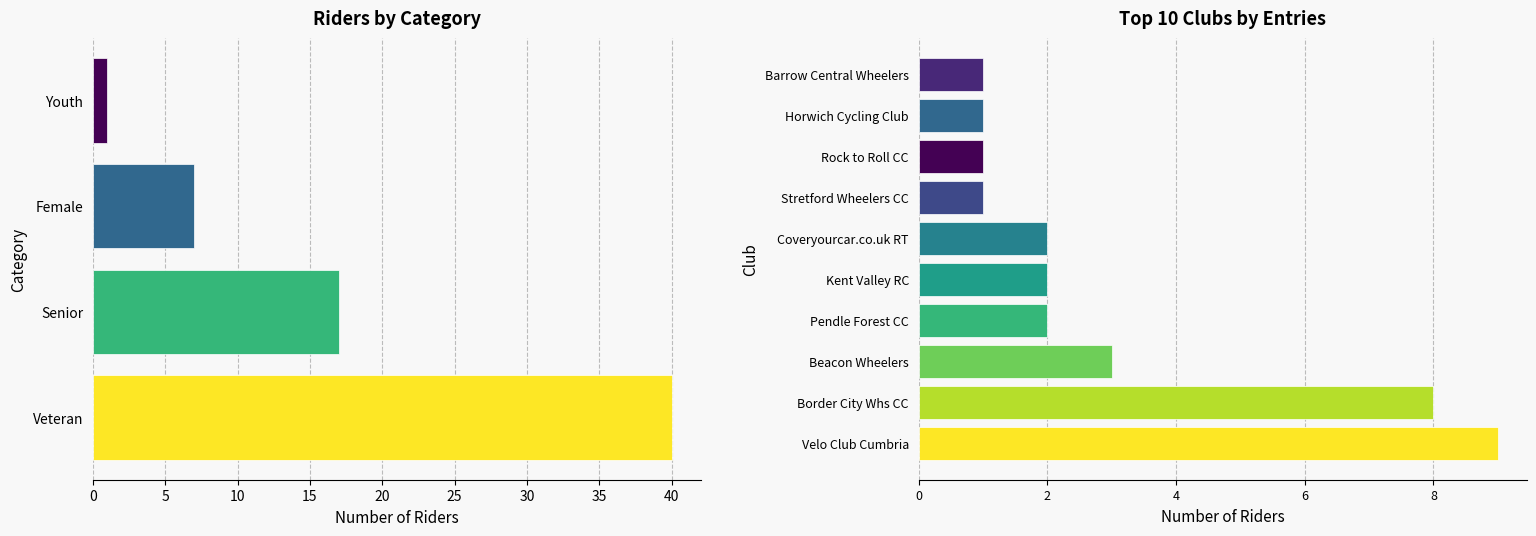

How many values are between 1 and 3?

8